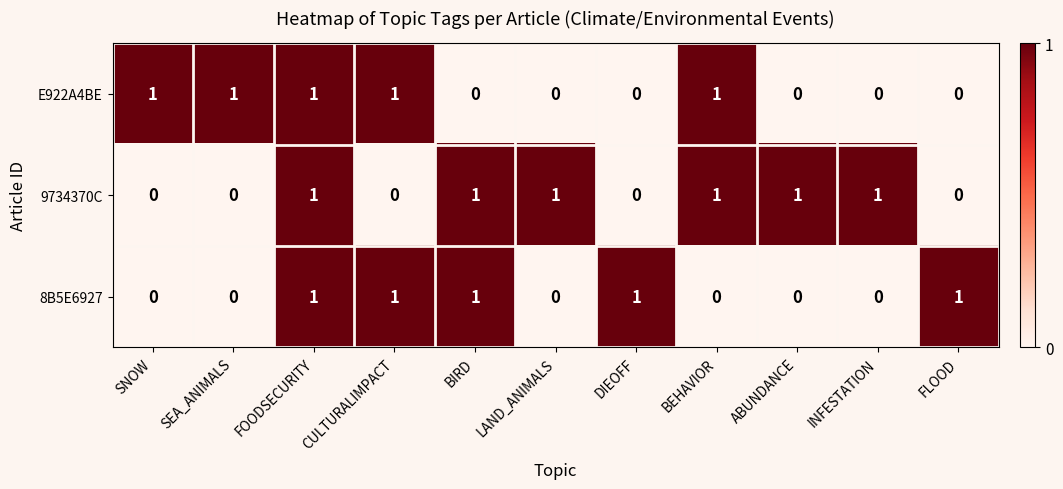

What is the sum of all 8B5E6927 values?

5